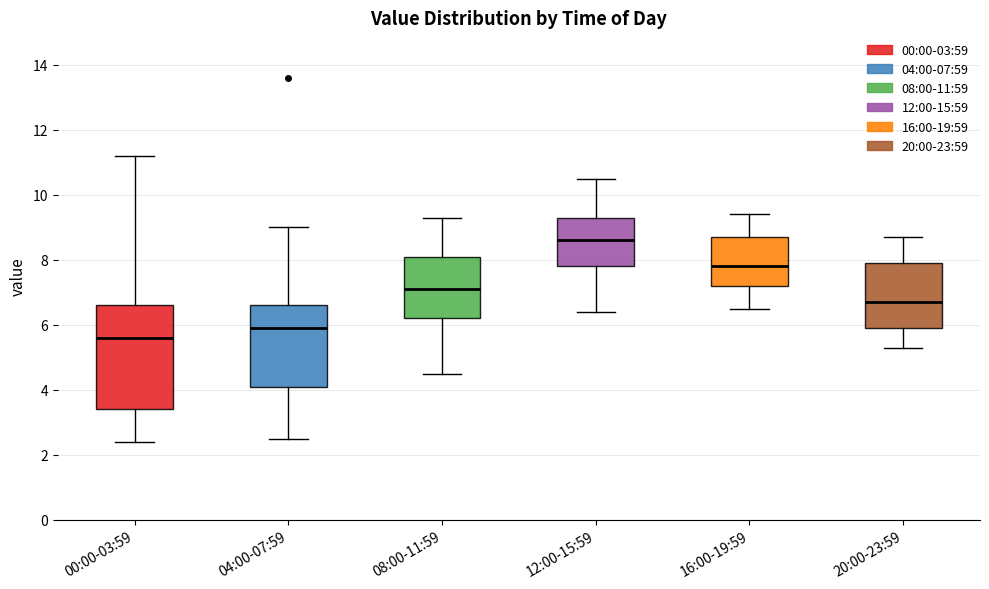

Comparing the boxes themselves (not the whiskers), which one is the tallest?

00:00-03:59